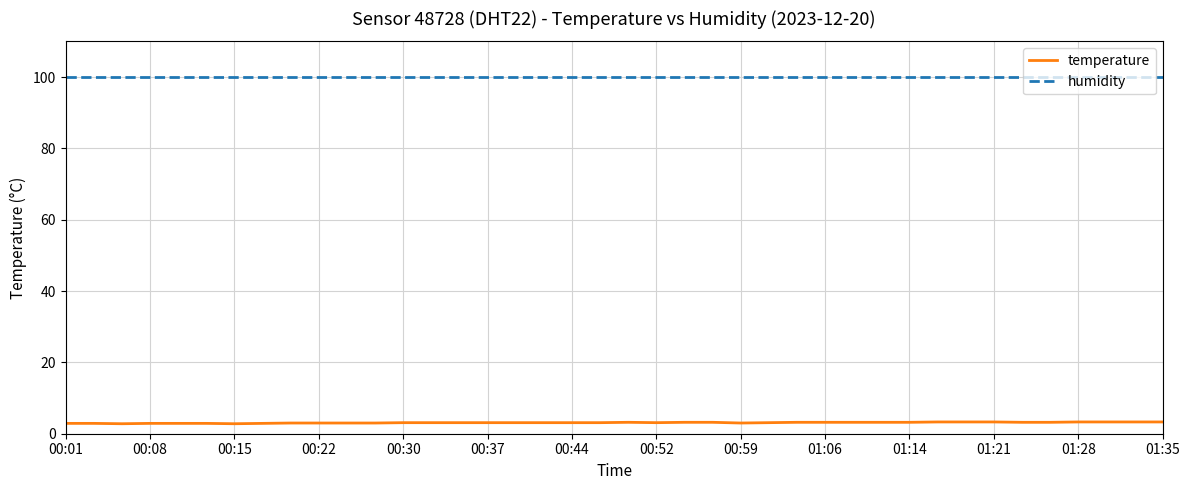

What is the lowest value of the humidity series?

99.9